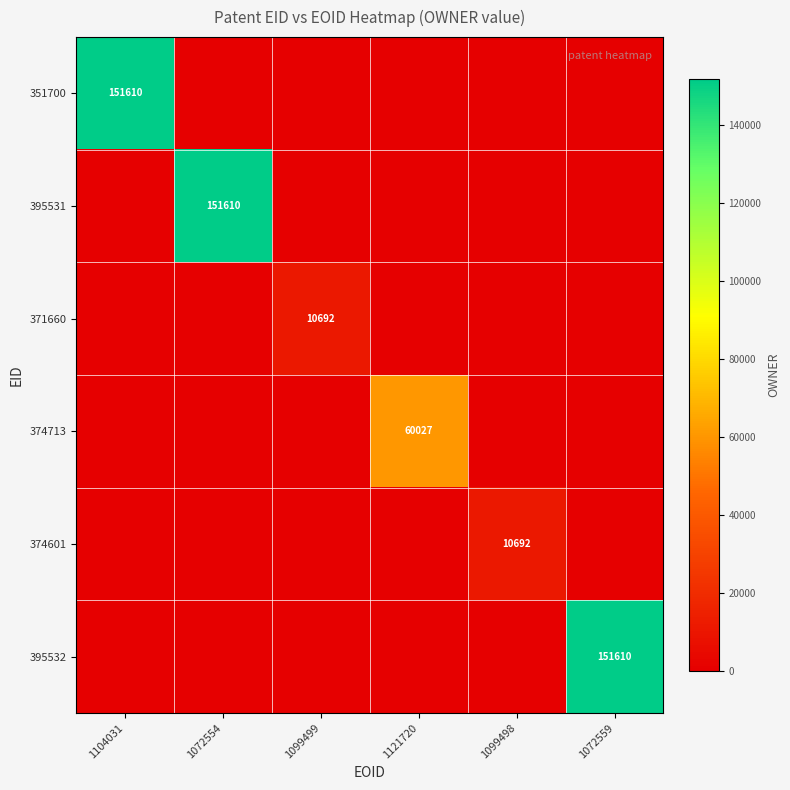

The 374713 series shows 60027 at 1121720. True or false?

True